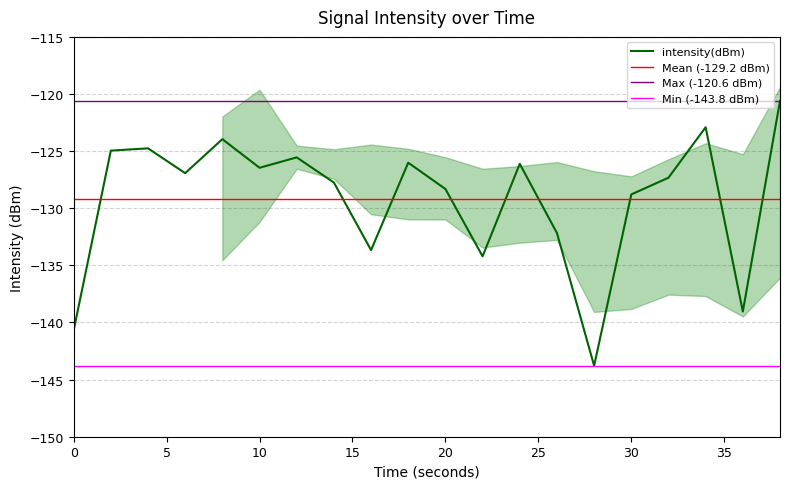

True or false: the data shows -140.7 at 0.

True